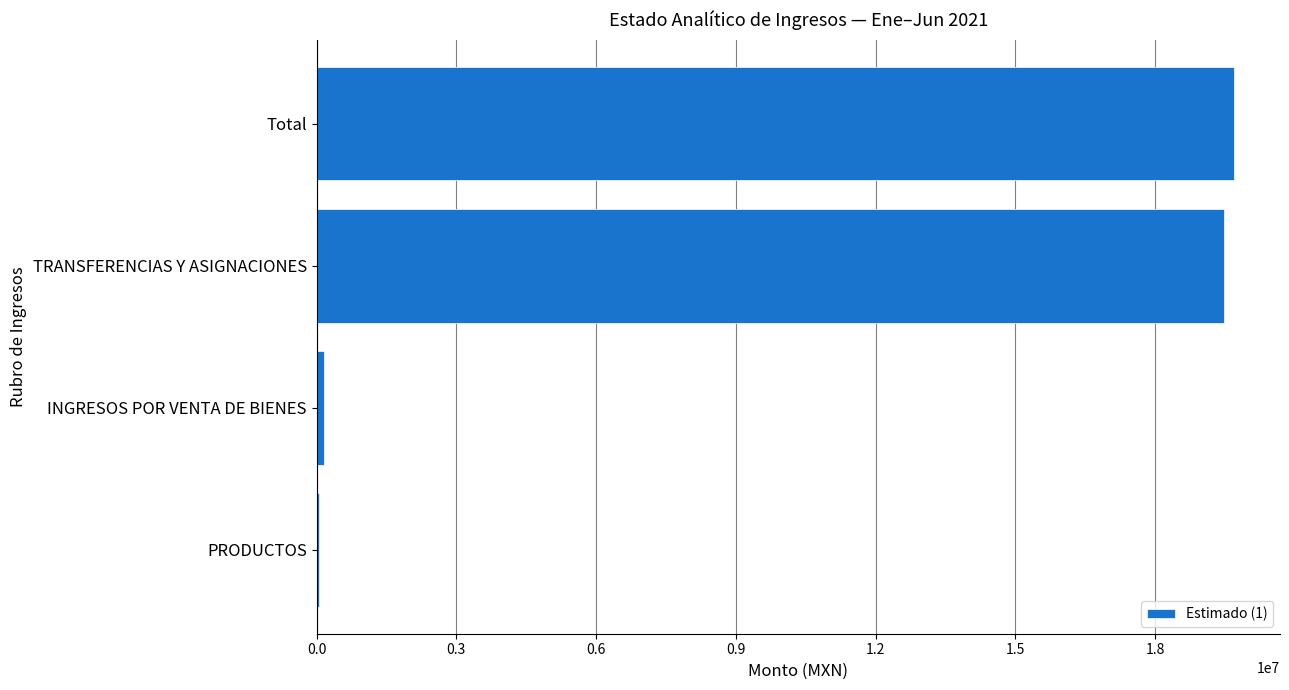

What is the maximum value shown in the chart?

19698000